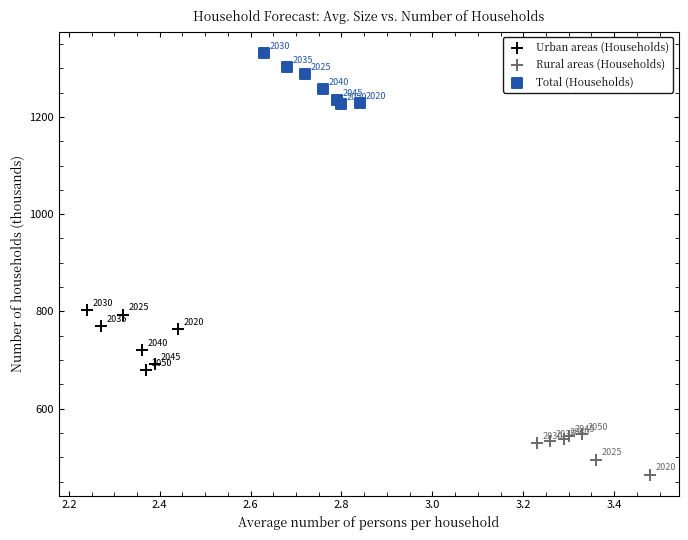

Which series reaches the minimum Y coordinate?

Rural areas (Households)